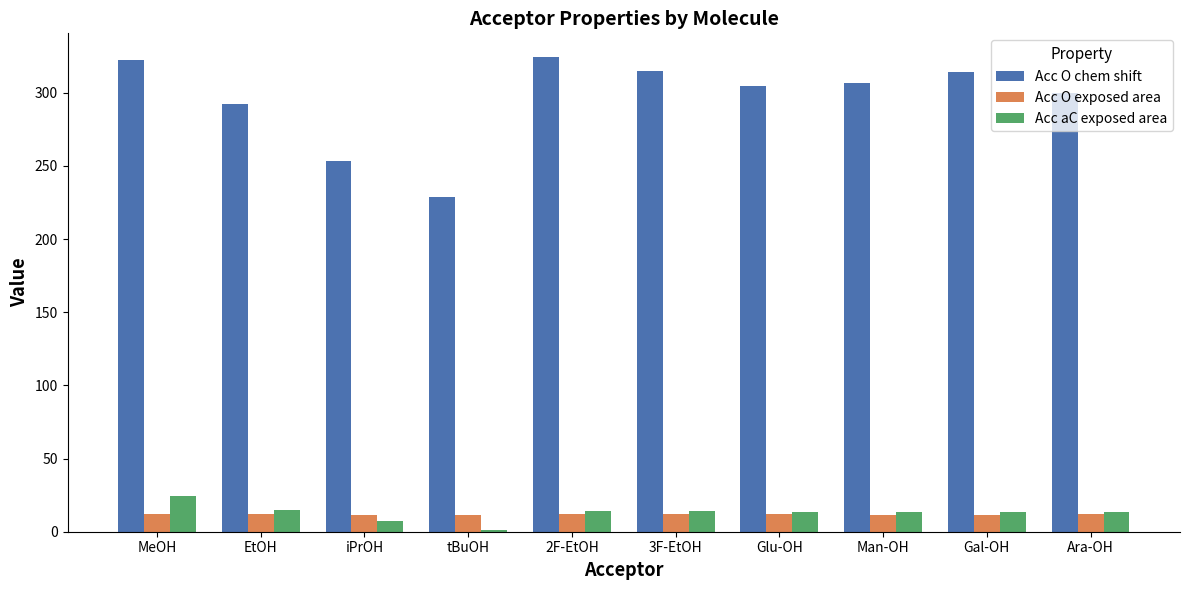

Is it true that Acc aC exposed area equals 1.2 at tBuOH?

True